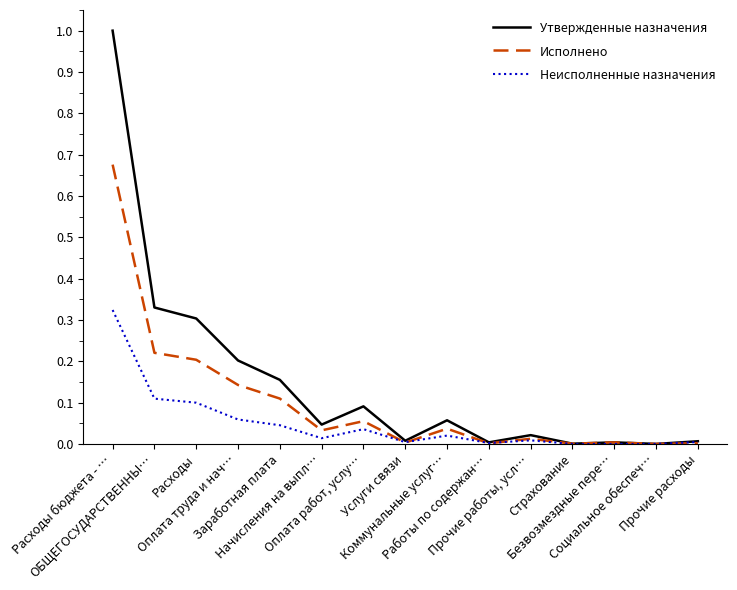

Does the chart have visible grid lines?

No